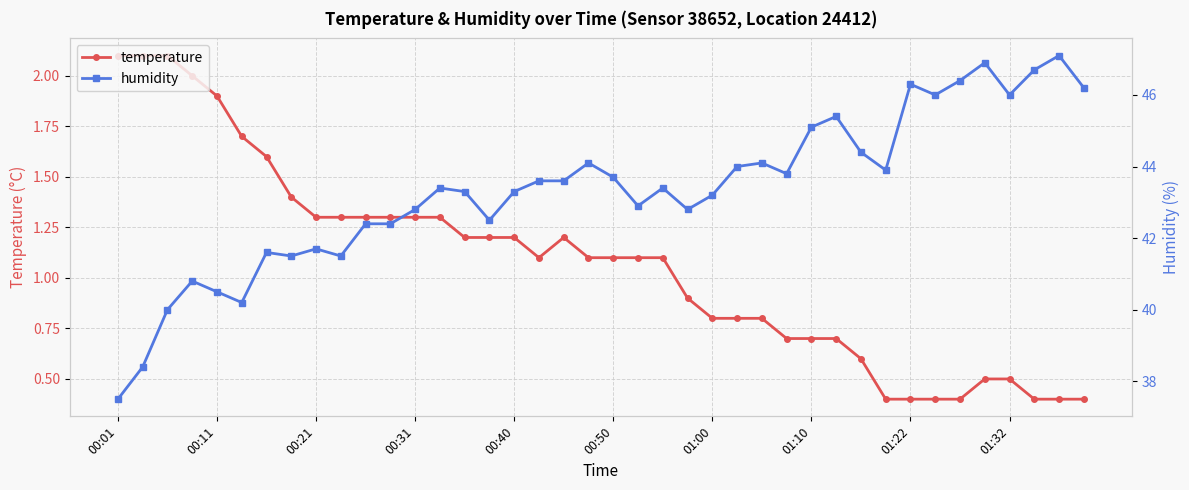

In humidity, how many points are lower than both neighbors (excluding endpoints)?

10